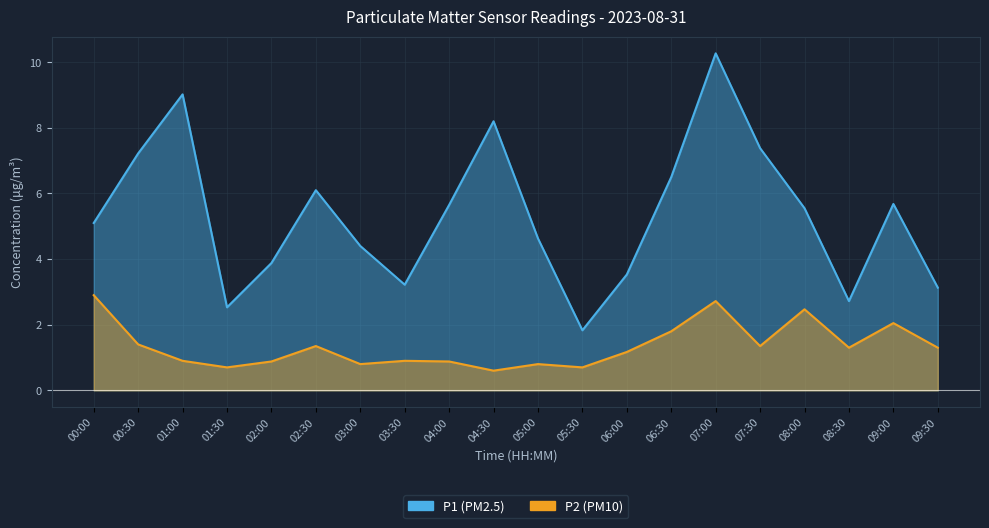

Which series has the largest range (max minus min)?

P1